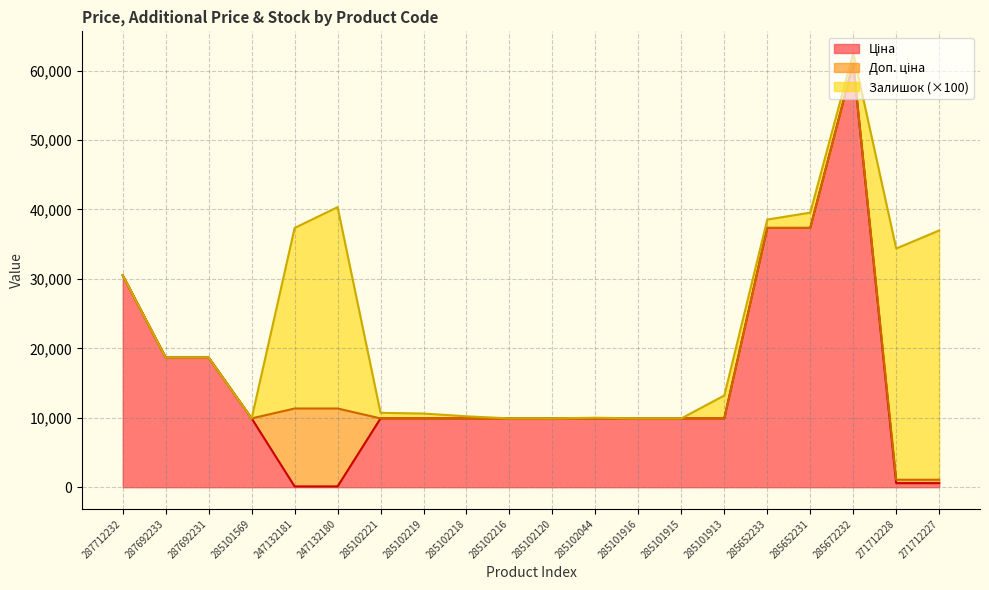

What is the sum of the Ціна values at 285672232 and 285102216?

70933.2